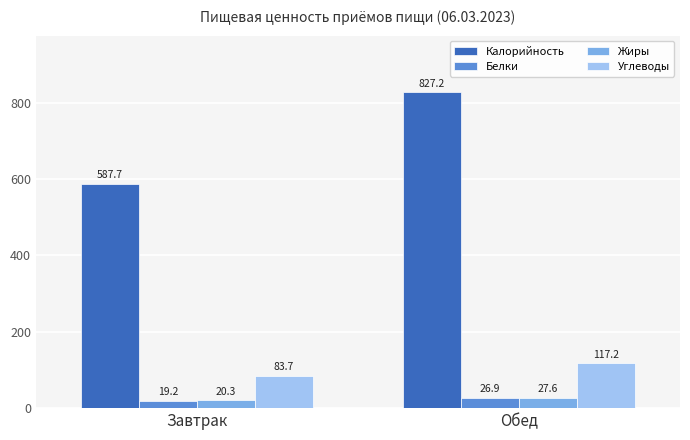

Which series has the largest range (max minus min)?

Калорийность